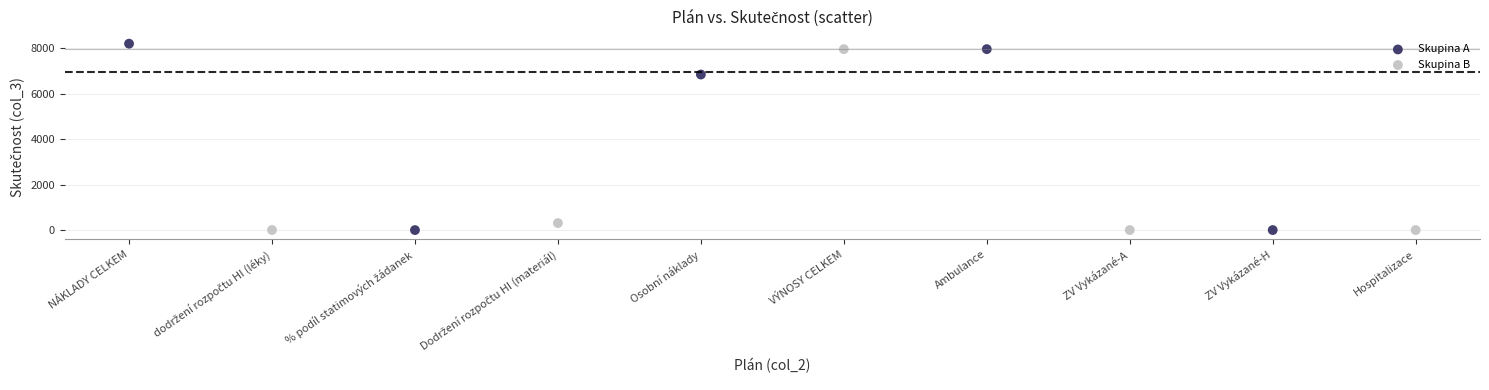

Which series has the largest Y range (max minus min)?

Skupina A